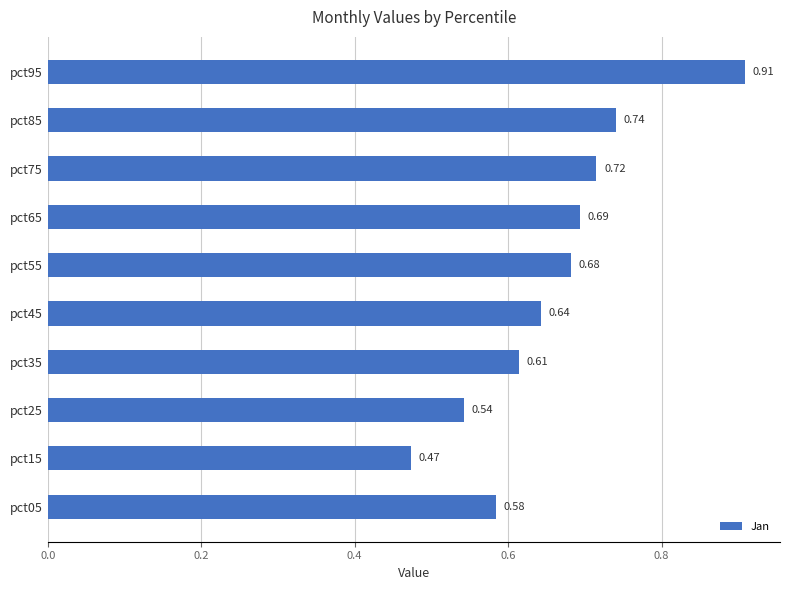

What is the difference between the values at pct85 and pct15?

0.3